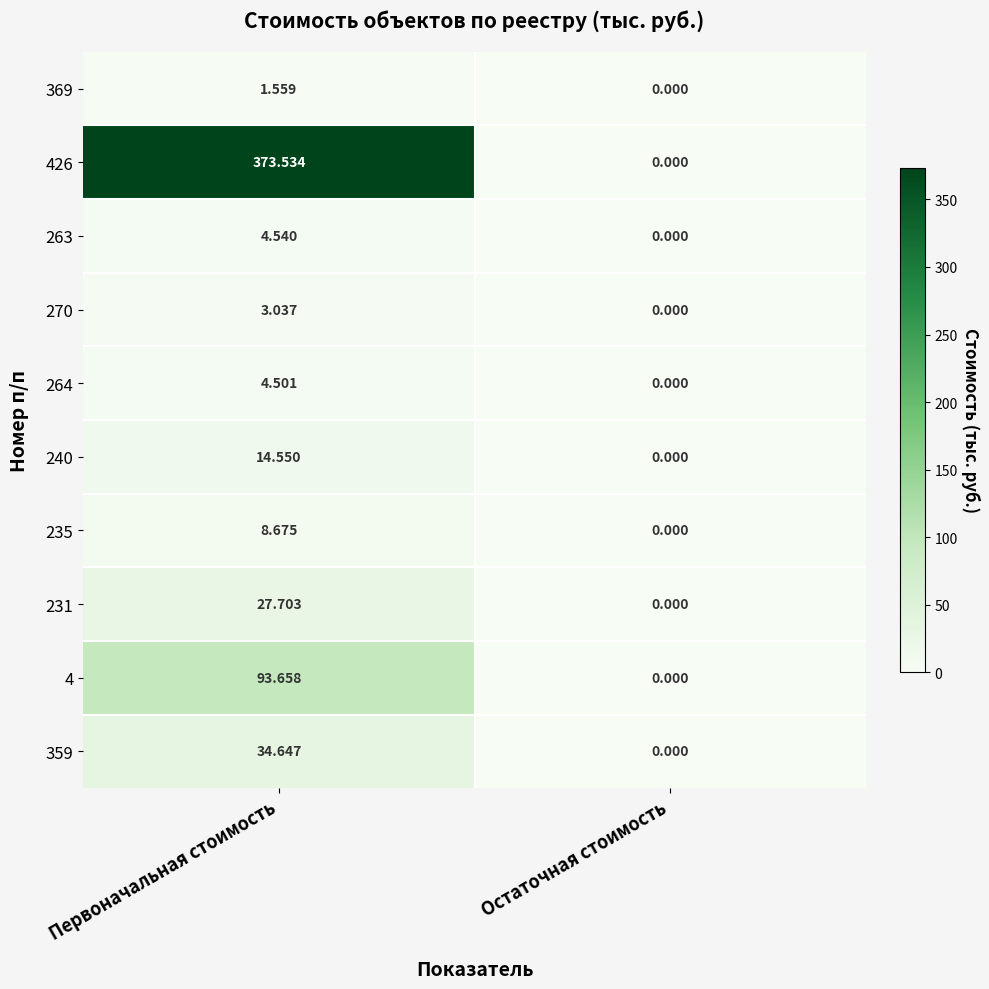

At which category does the chart reach its minimum across all series?

Остаточная стоимость